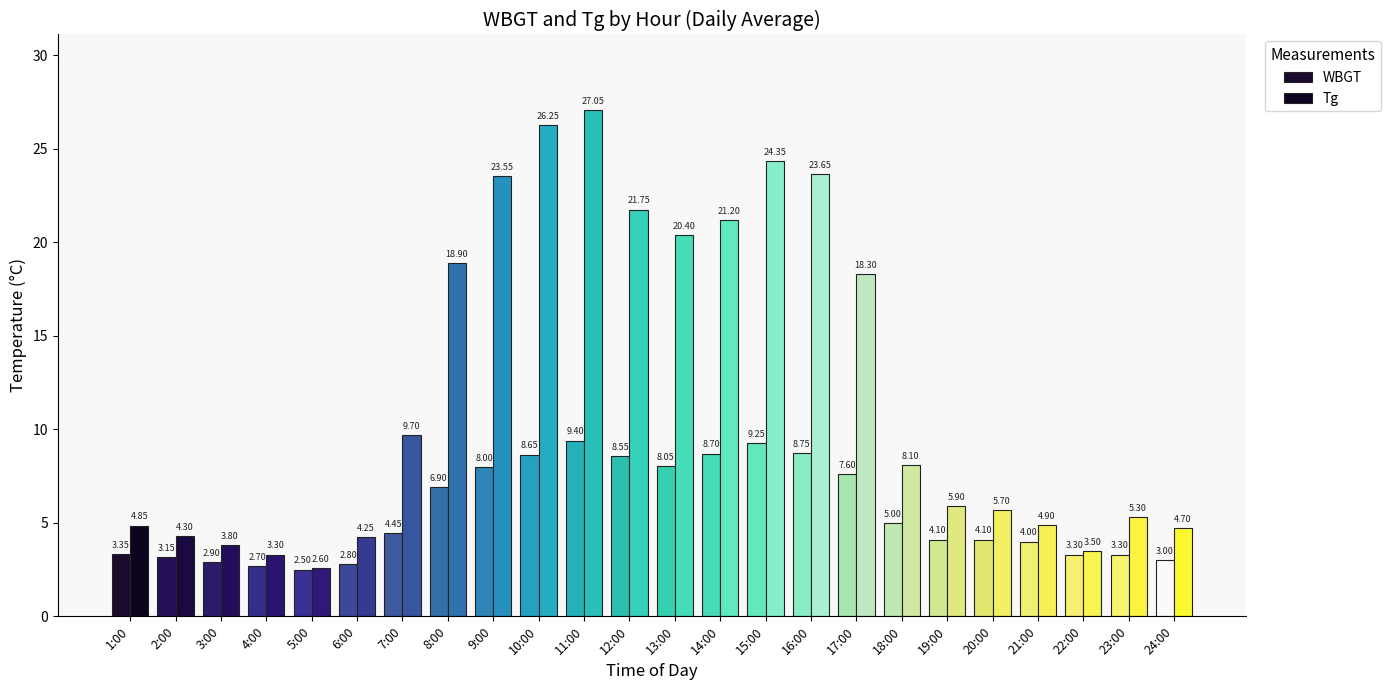

How many bars are there in each group?

2